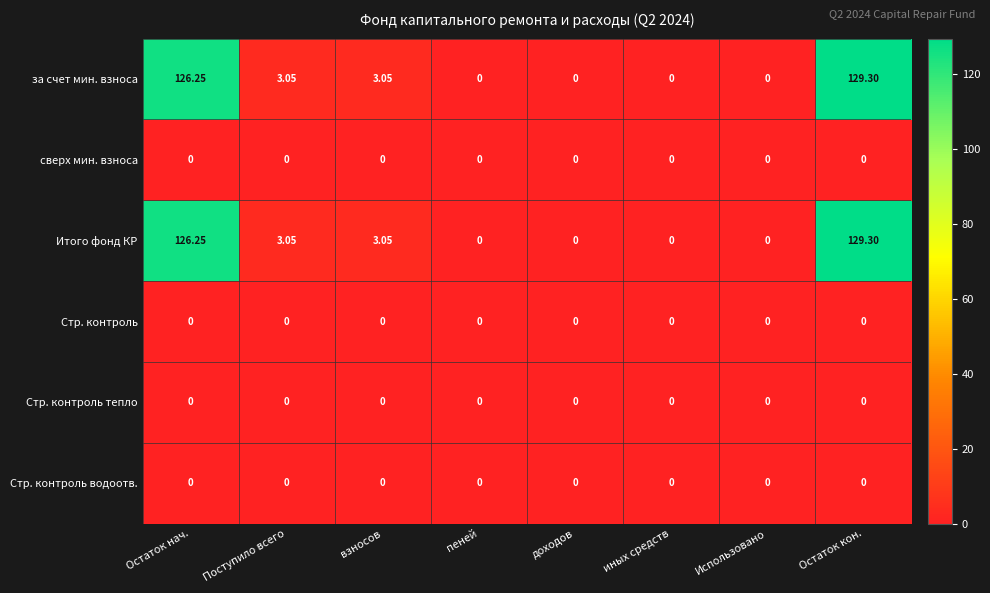

At which category is the sum across all series the highest?

Остаток кон.